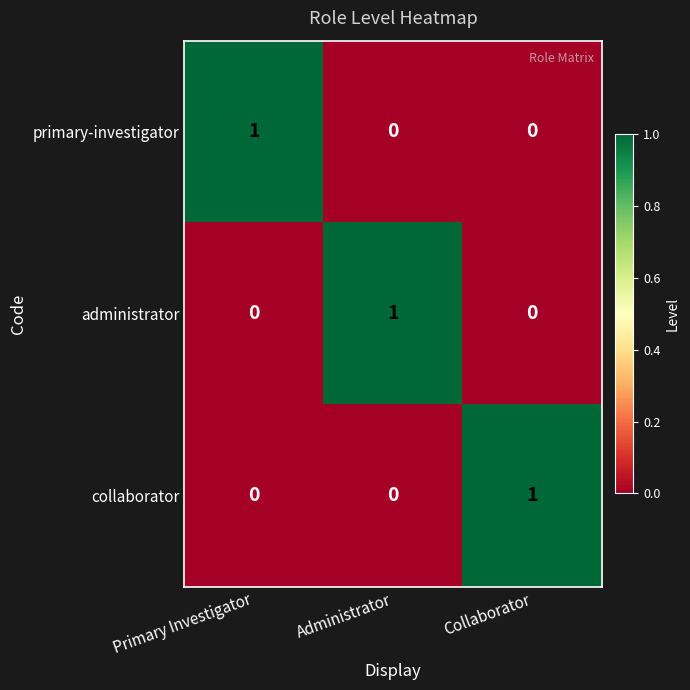

Count the primary-investigator values in the range 0 to 1.

3